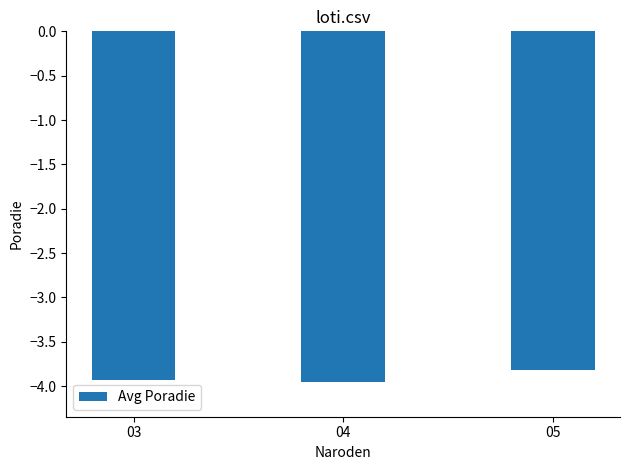

Where is the data nearest to the value -3?

05